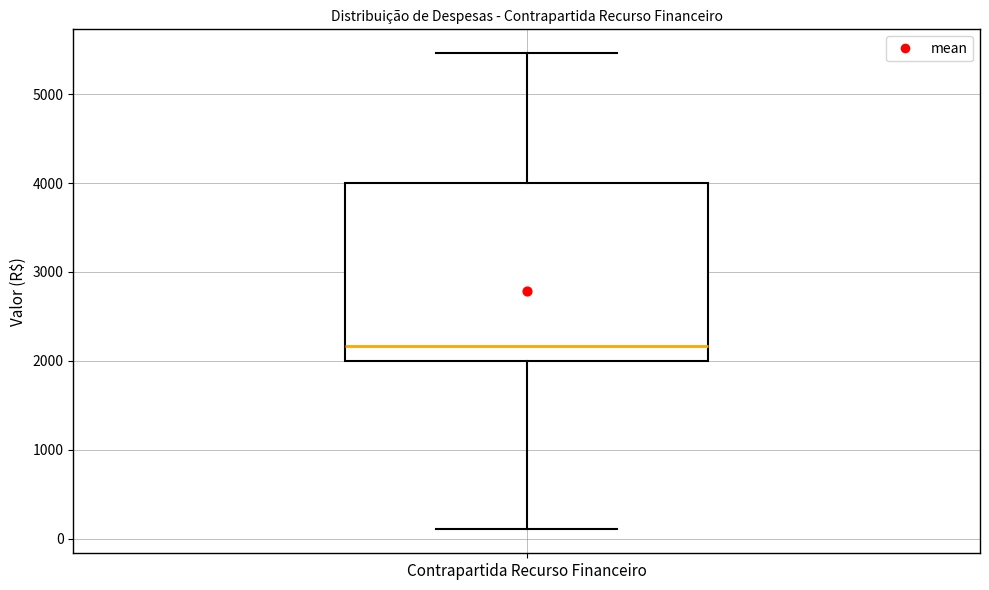

Transcribe this box plot: give where the median line is, the range the box spans, and where the two whiskers end, as read against the y-axis. The values are not printed on the chart, so give them approximately, as read against the axis.

median 2200, box 2000 to 4000, whiskers 100 to 5500